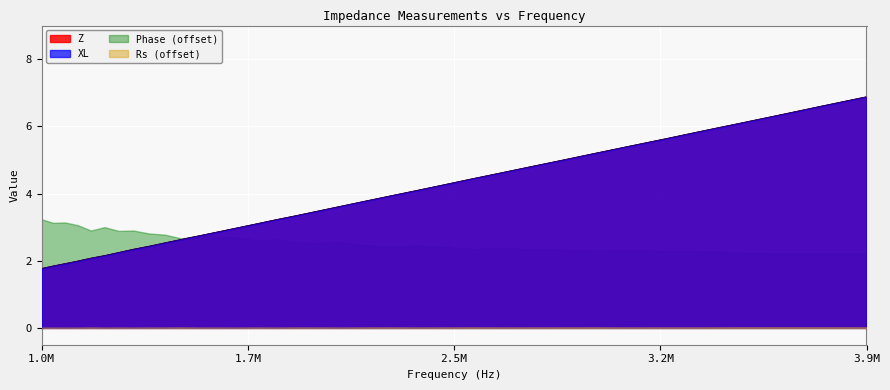

Is the value of Z at 3459025.746 greater than the value of XL at 3459025.746?

Yes